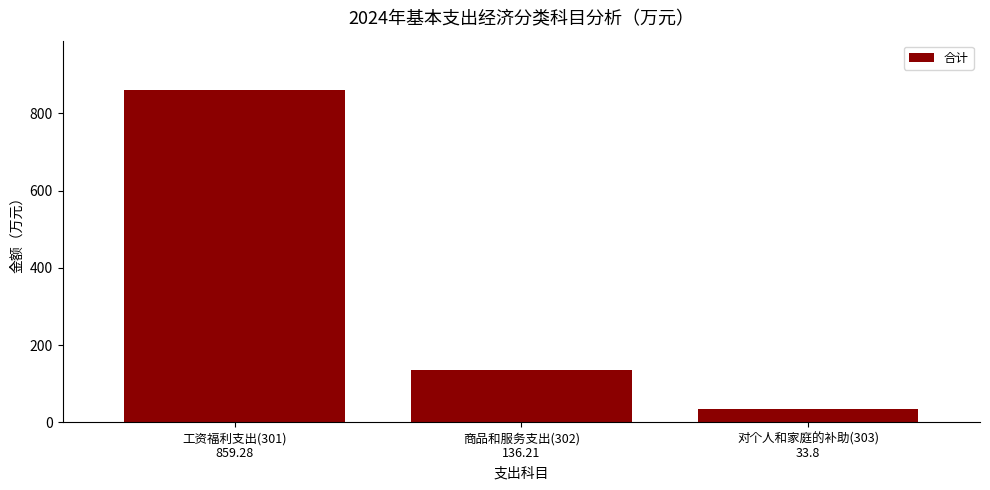

Reading left to right, what are all the values shown in this chart?

工资福利支出(301)
859.28=859.3	商品和服务支出(302)
136.21=136.2	对个人和家庭的补助(303)
33.8=33.8